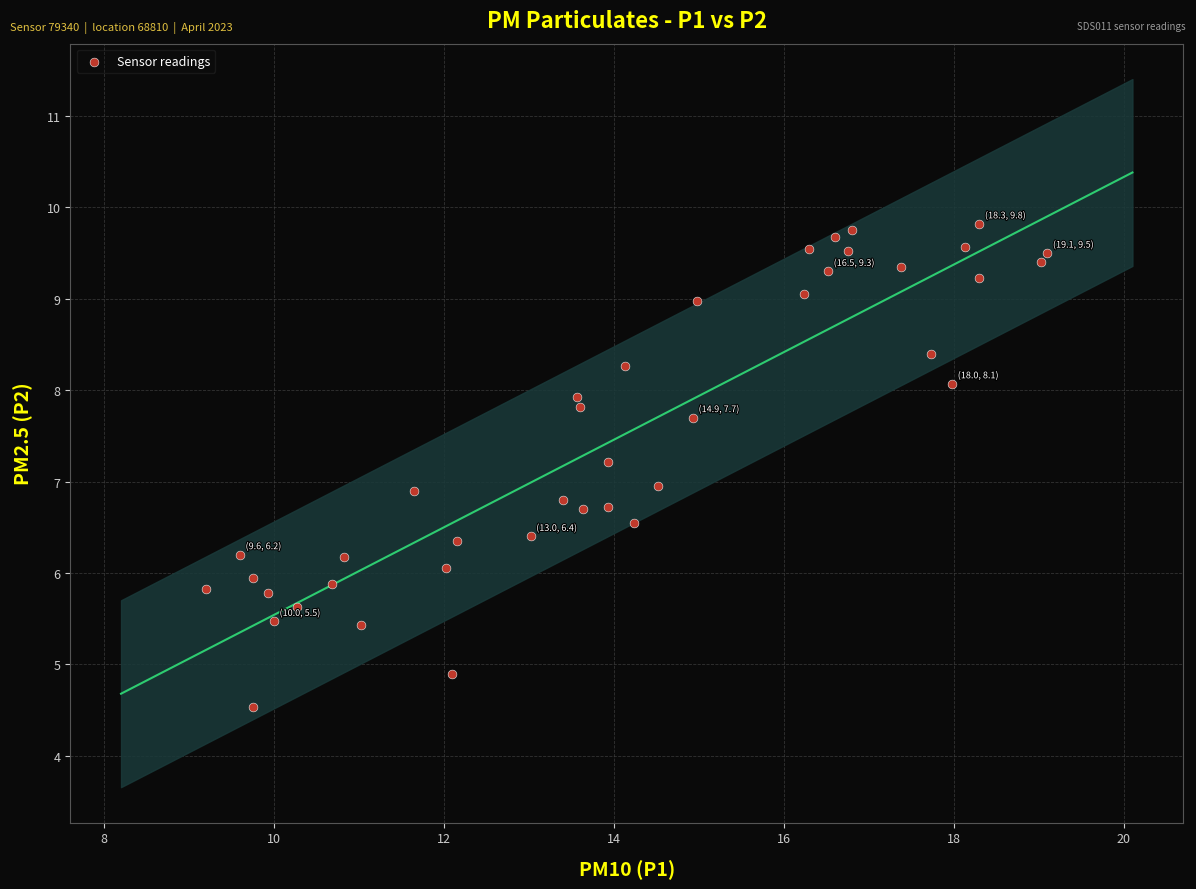

What is the range of Y values (max minus min)?

5.3